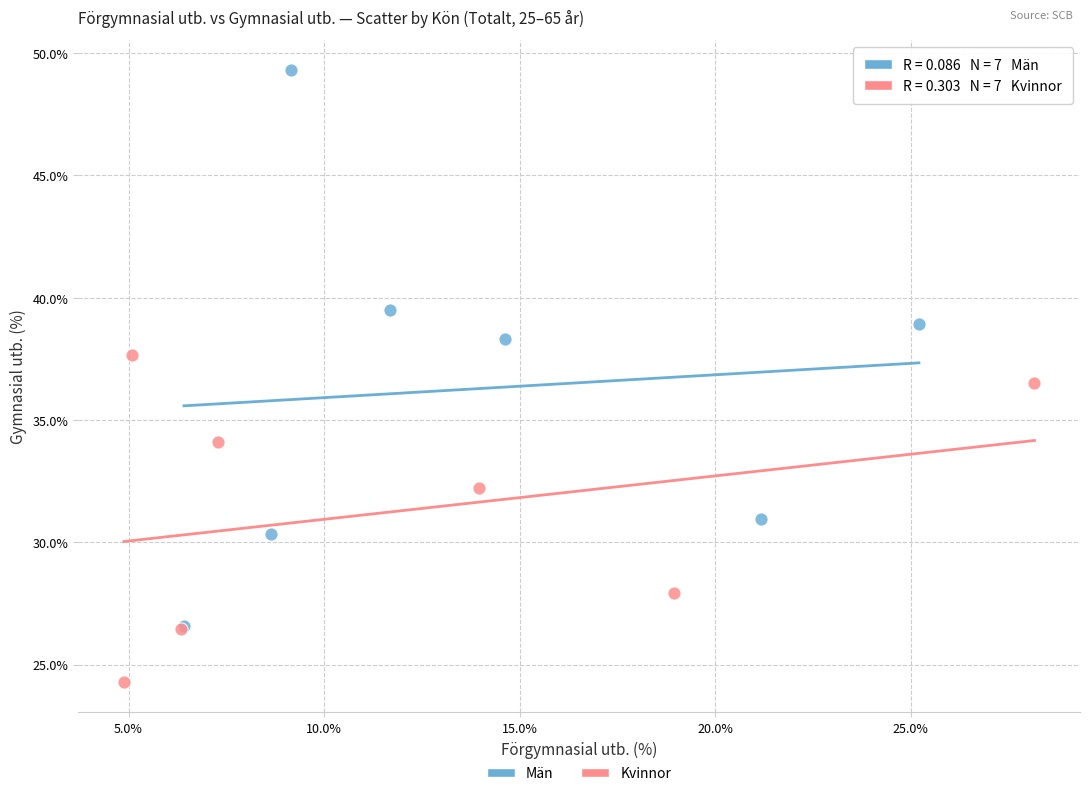

Which series reaches the minimum Y coordinate?

Kvinnor